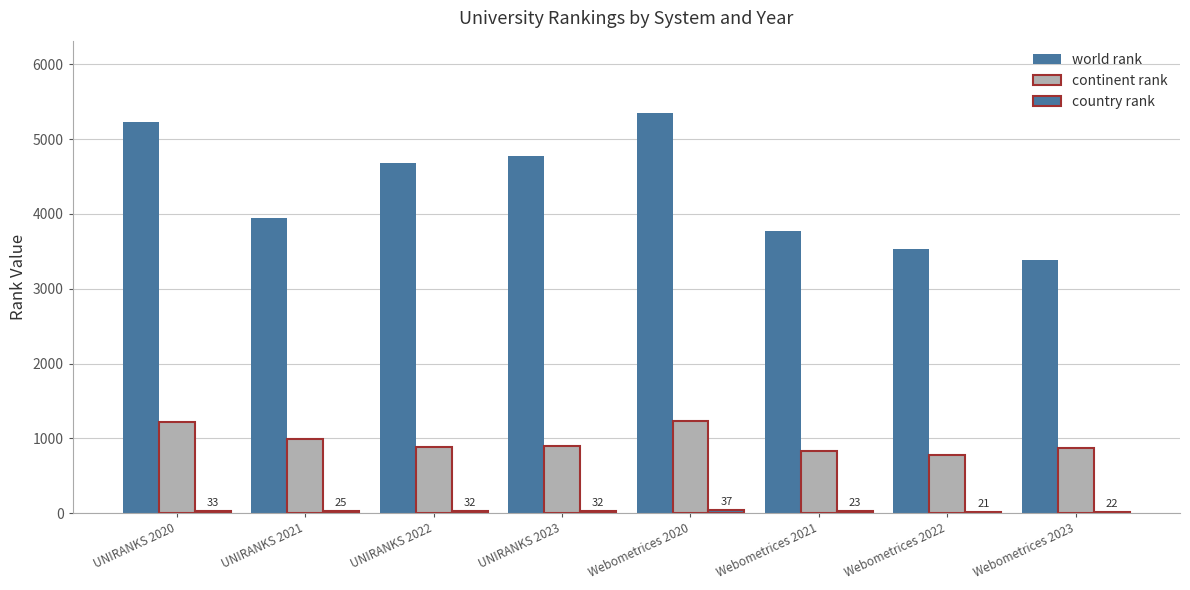

List the series in order of their peak value, lowest first.

country rank, continent rank, world rank